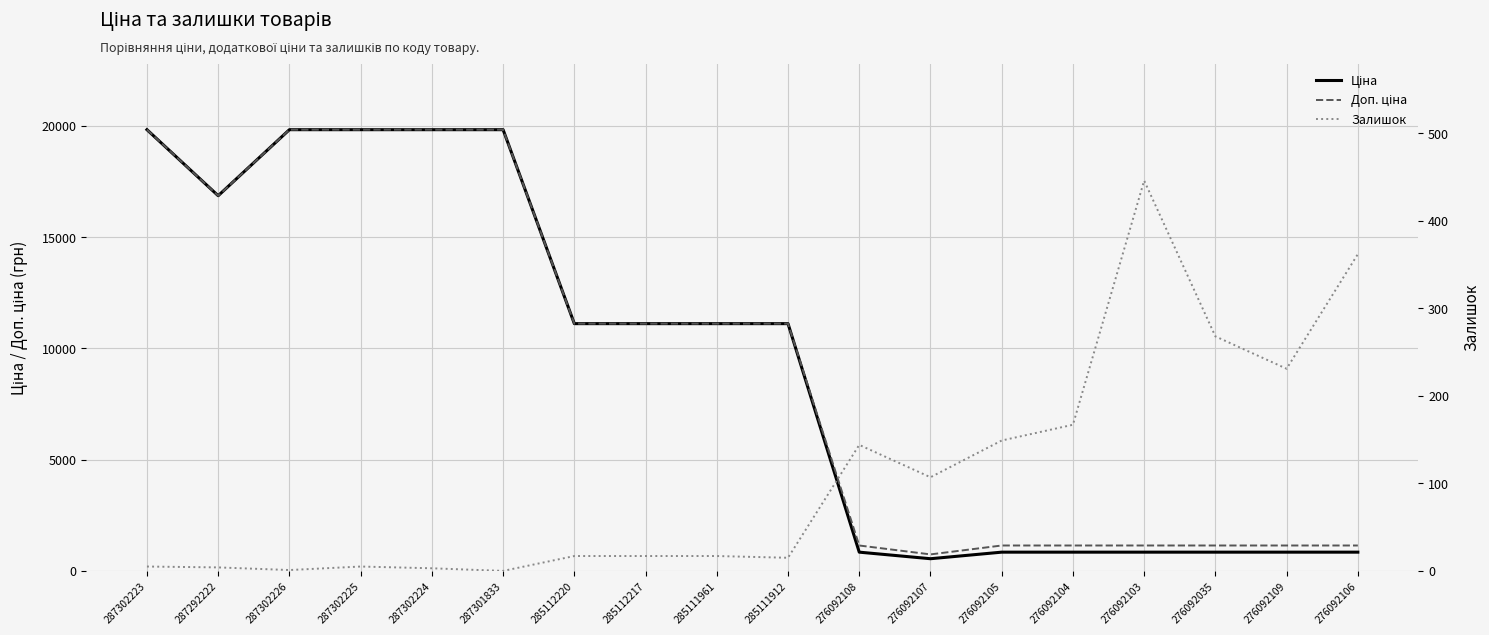

How many series are shown in this chart?

3